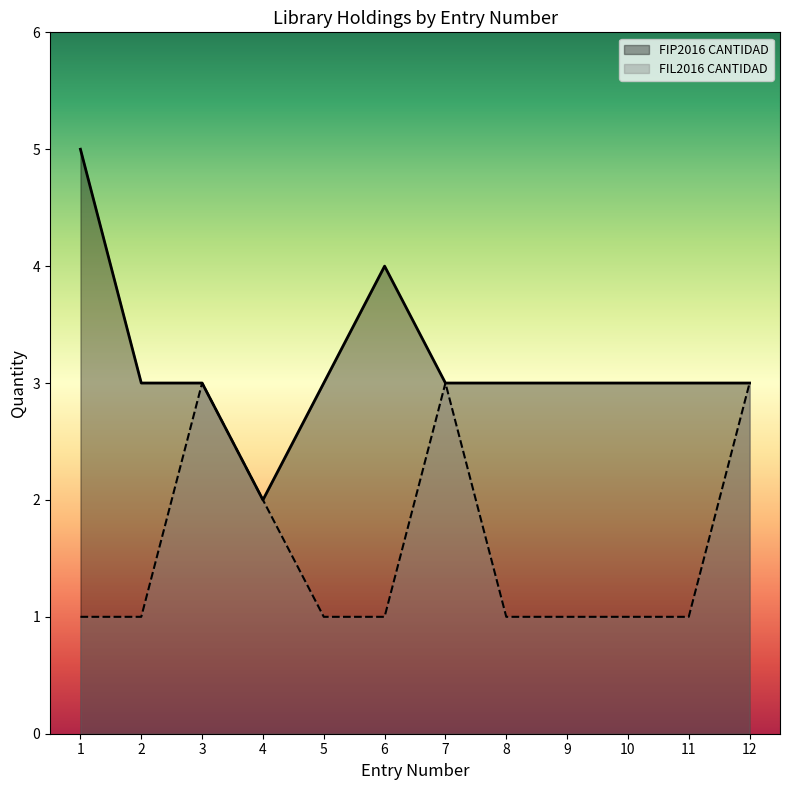

Reading left to right, extract all data points from this chart.

FIP2016 CANTIDAD: 5	3	3	2	3	4	3	3	3	3	3	3
FIL2016 CANTIDAD: 1	1	3	2	1	1	3	1	1	1	1	3